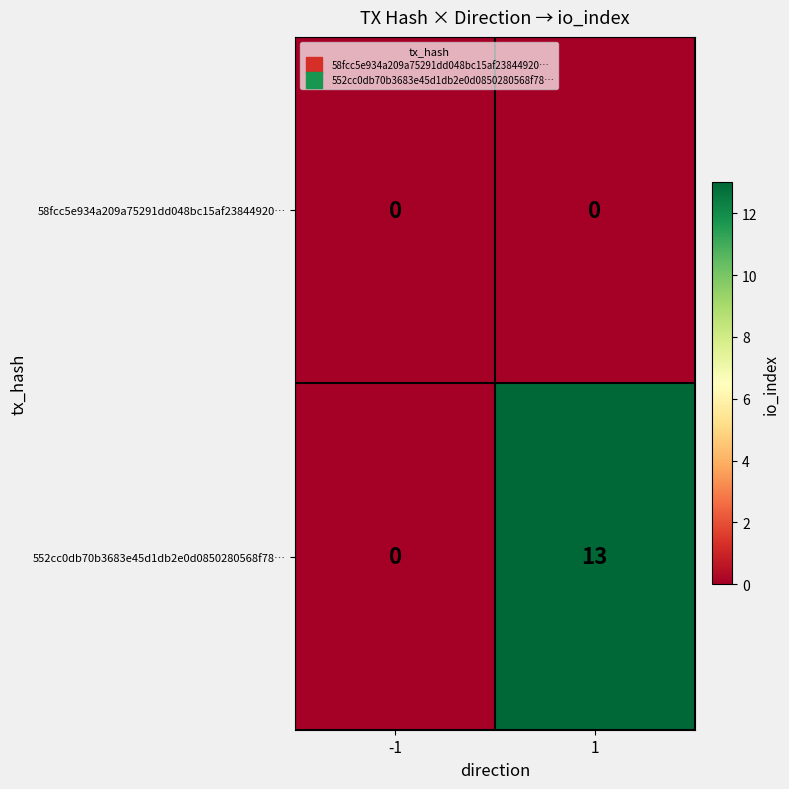

Reading right to left, transcribe all the data shown in this chart.

58fcc5e934a209a75291dd048bc15af23844920…: 1=0	-1=0
552cc0db70b3683e45d1db2e0d0850280568f78…: 1=13	-1=0